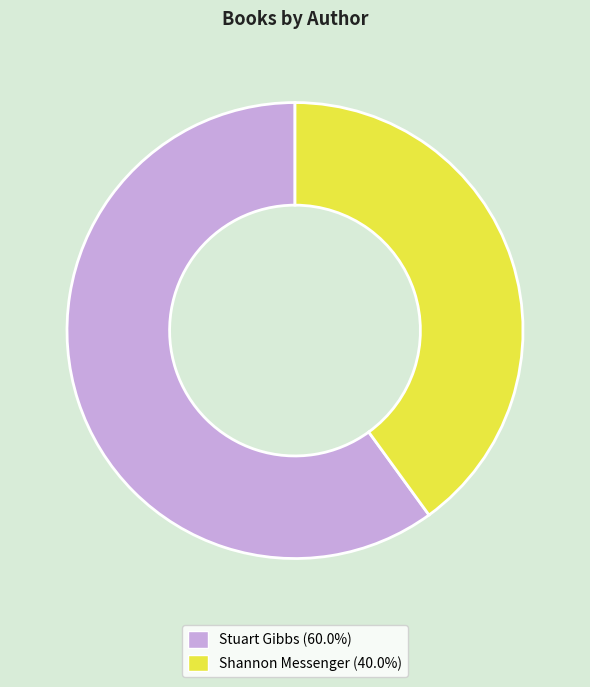

Is there a majority slice in this chart?

Yes